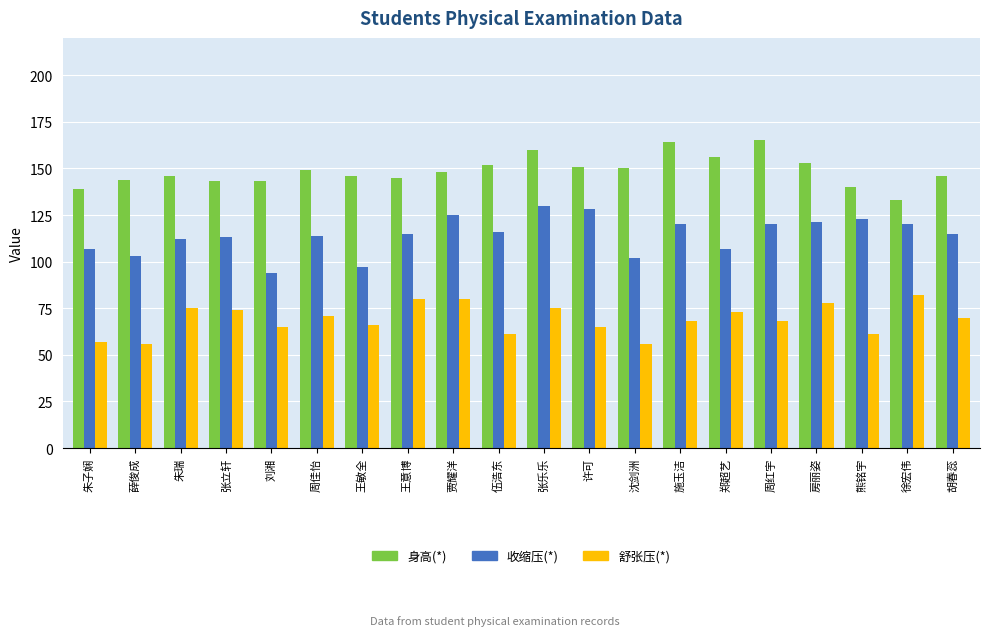

What is the spread (max minus min) of values at 王敏全?

80